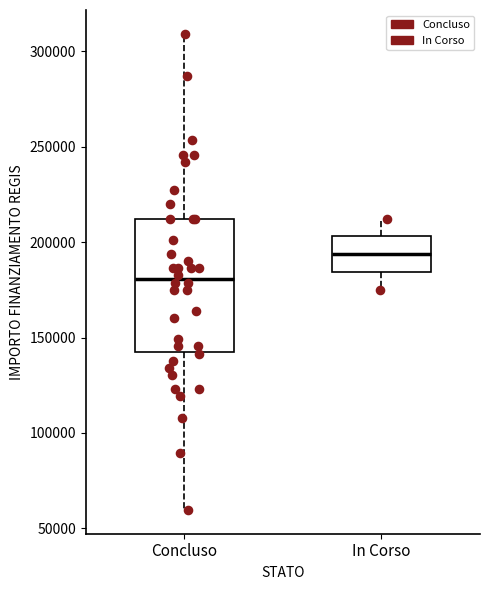

Reading left to right, transcribe this box plot: for each box, give where its median line is, the range the box spans, and where its two whiskers end, as read against the y-axis. The values are not printed on the chart, so give them approximately, as read against the axis.

Concluso: median 180000, box 145000 to 210000, whiskers 60000 to 310000
In Corso: median 195000, box 185000 to 205000, whiskers 175000 to 210000